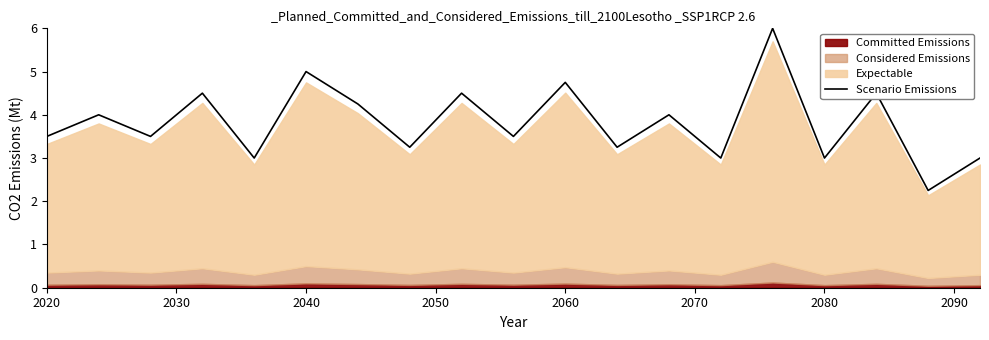

The value of Scenario Emissions at 2020 is 6.0. True or false?

False